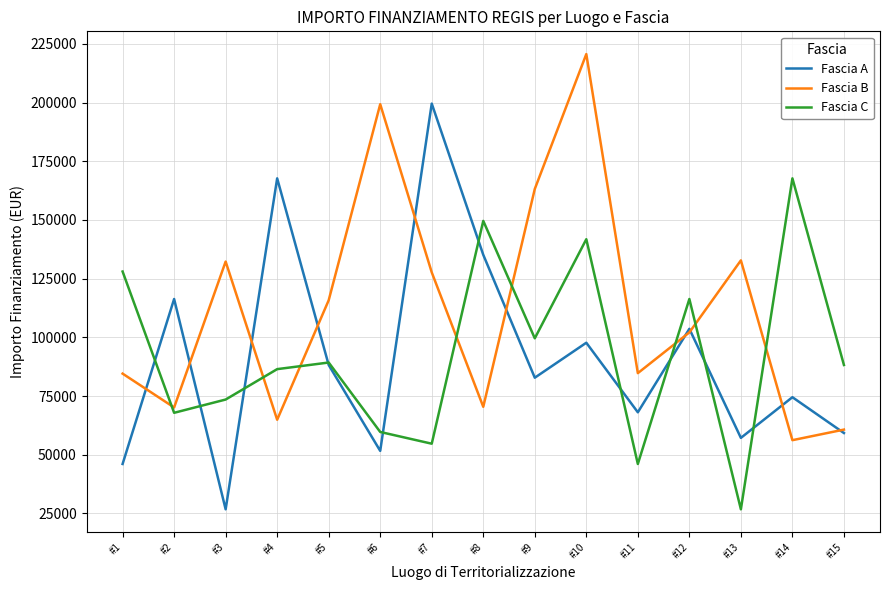

In Fascia A, how many points are higher than both neighbors (excluding endpoints)?

6